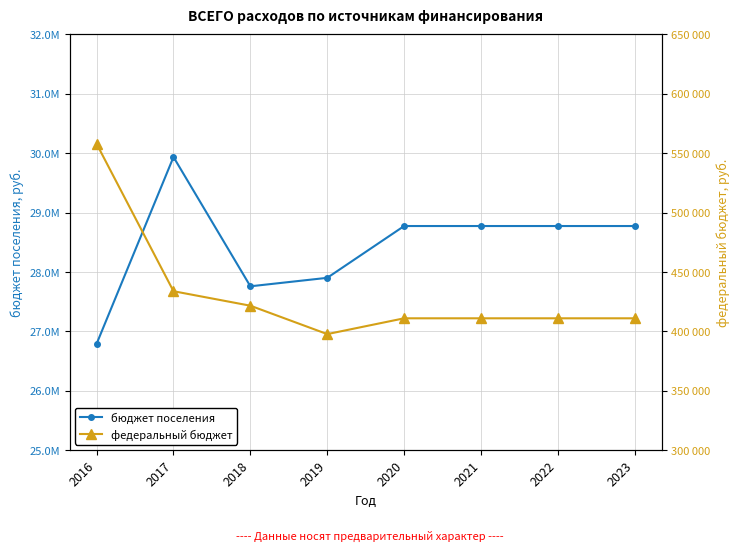

Reading right to left, extract all data points from this chart.

бюджет поселения: 28773300.0	28773300.0	28773300.0	28773300.0	27901400.0	27758700.0	29934904.4	26791533.6
федеральный бюджет: 411000.0	411000.0	411000.0	411000.0	397700.0	421600.0	433797.0	557800.0